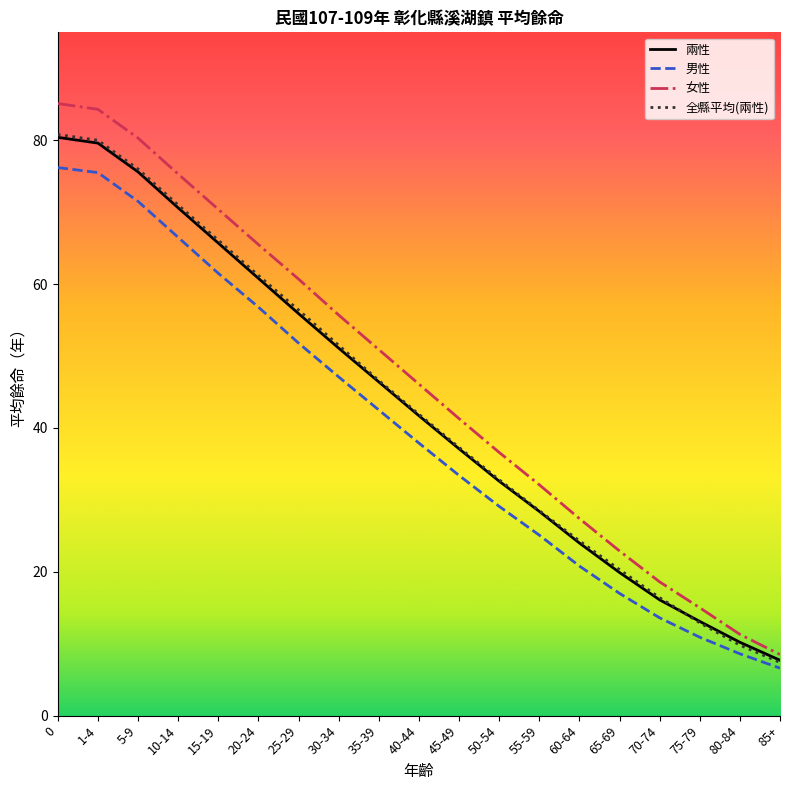

True or false: 全縣平均(兩性) has more than 1 points higher than both neighbors.

False